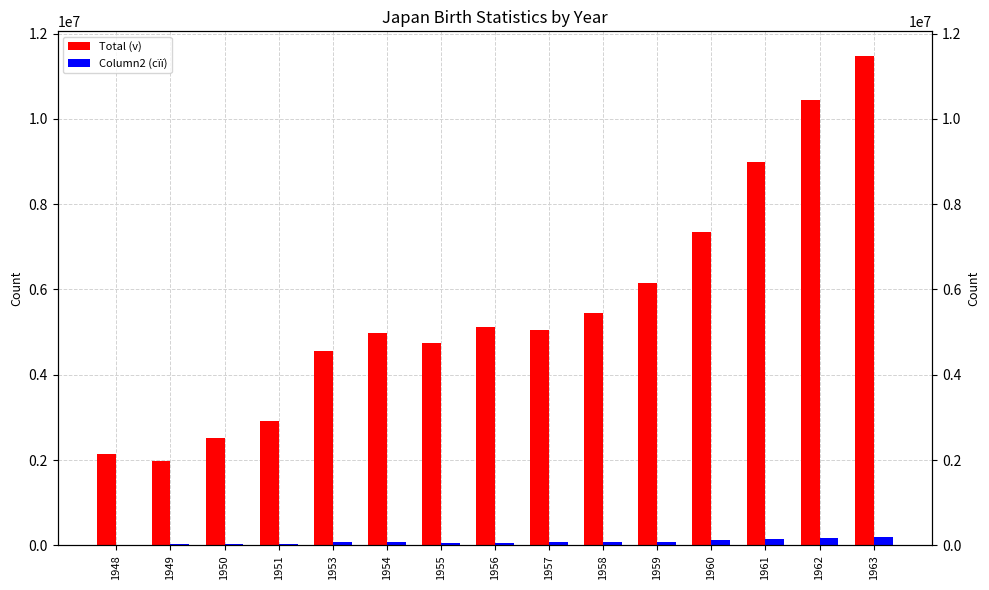

What is the sum of all Total (v) values?

83898874